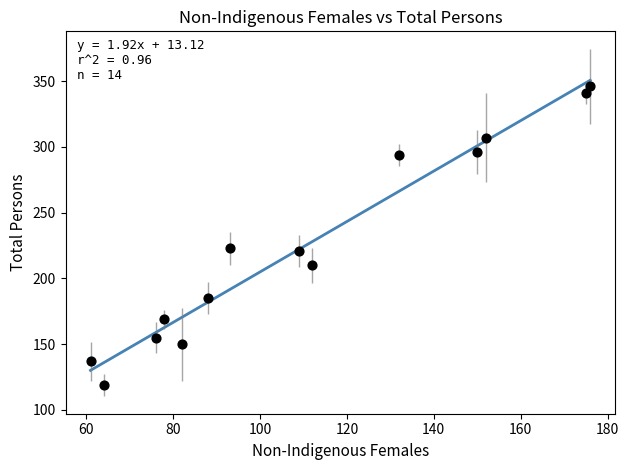

What is the range of X values (max minus min)?

115